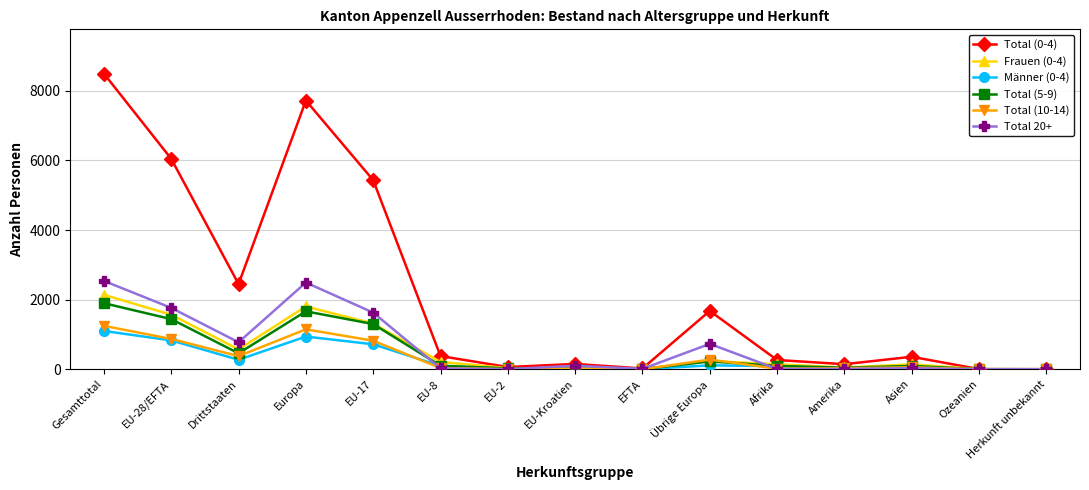

Where is the first local minimum for Total (0-4)?

Drittstaaten